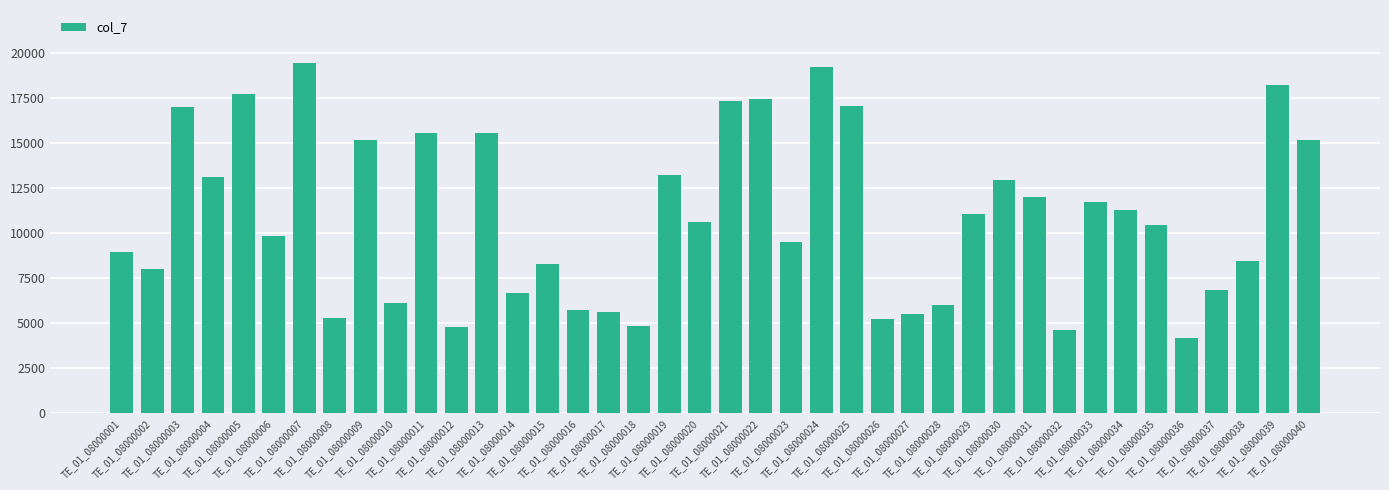

What is the approximate value at TE_01_08000026, to the nearest 10?

5230